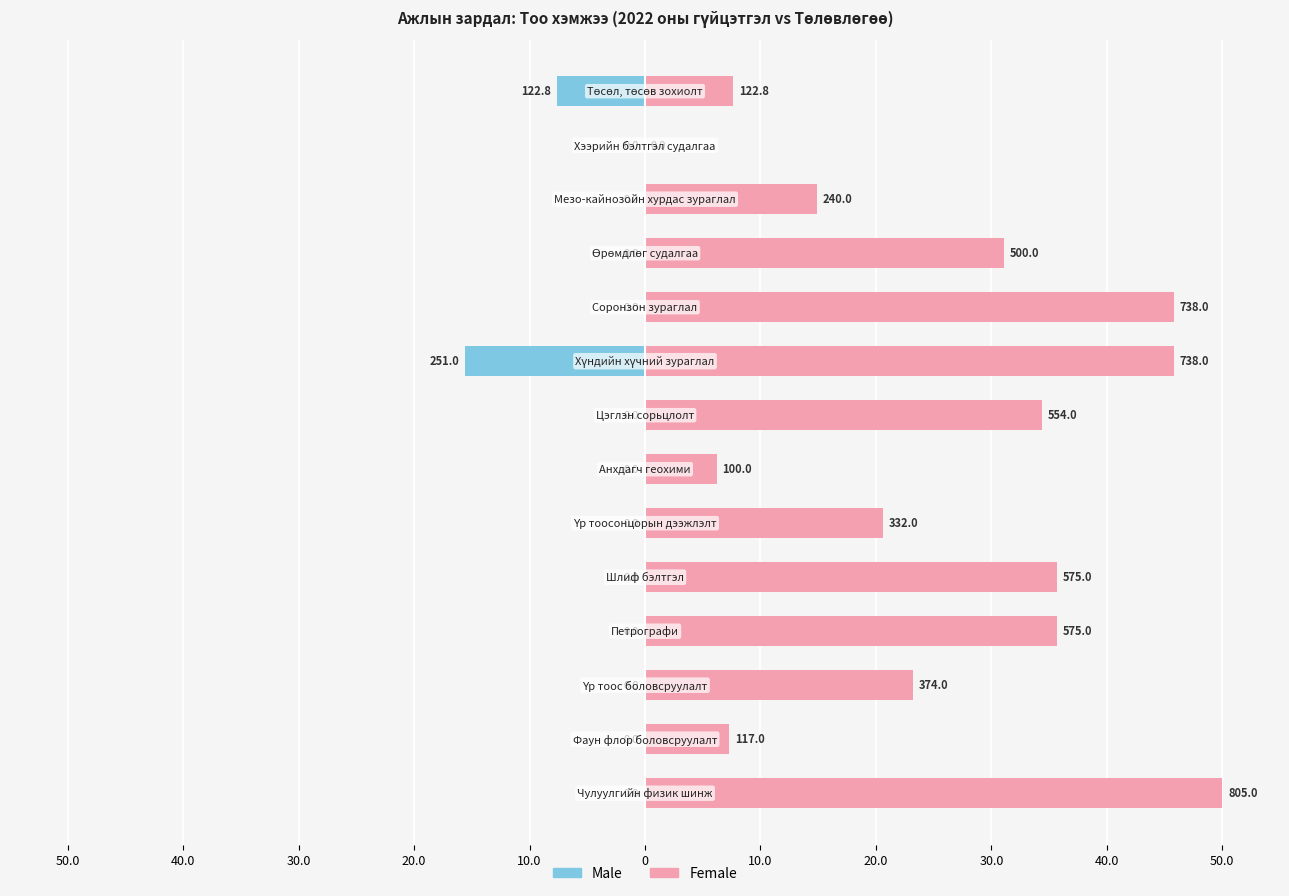

Which series changed the most between 40.0 and 20.0?

Female